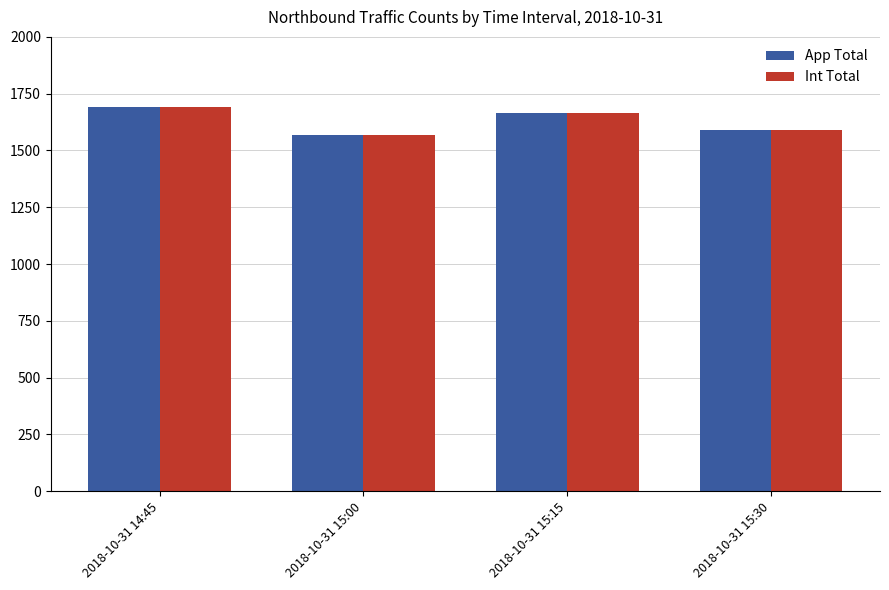

Are the bars horizontal?

No